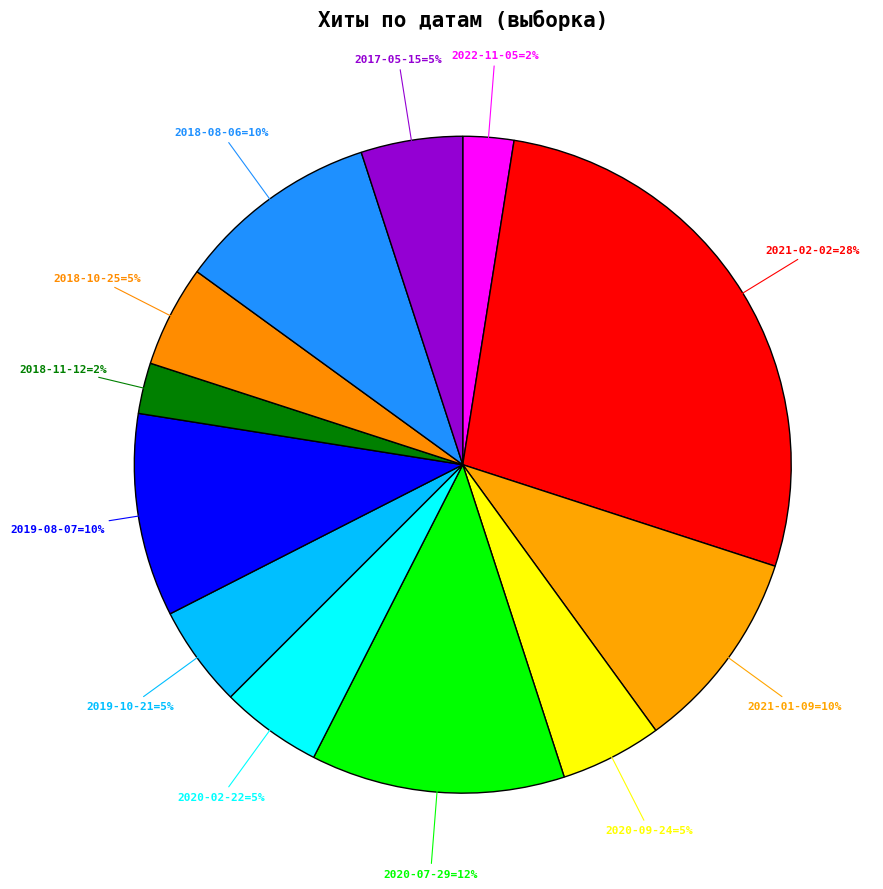

How many segments does this pie chart have?

12